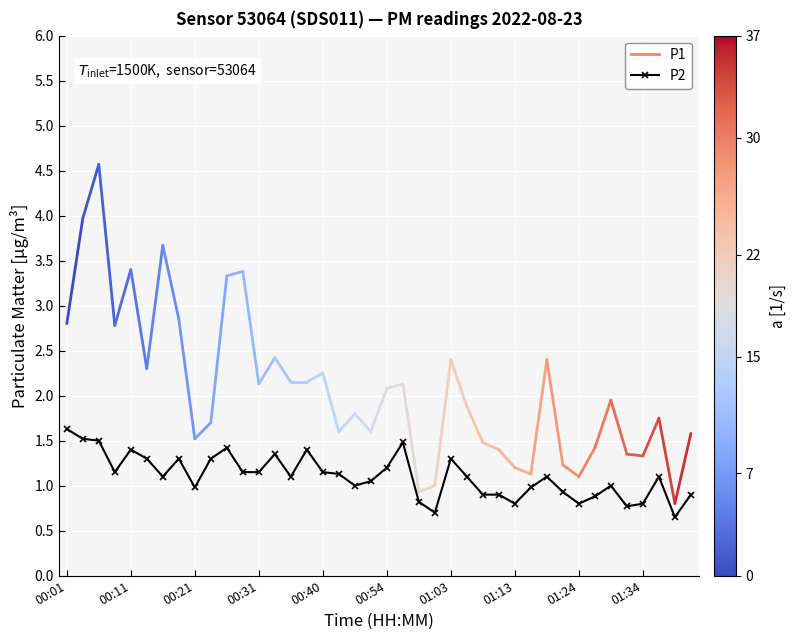

True or false: there are more than 0 points higher than both neighbors.

True